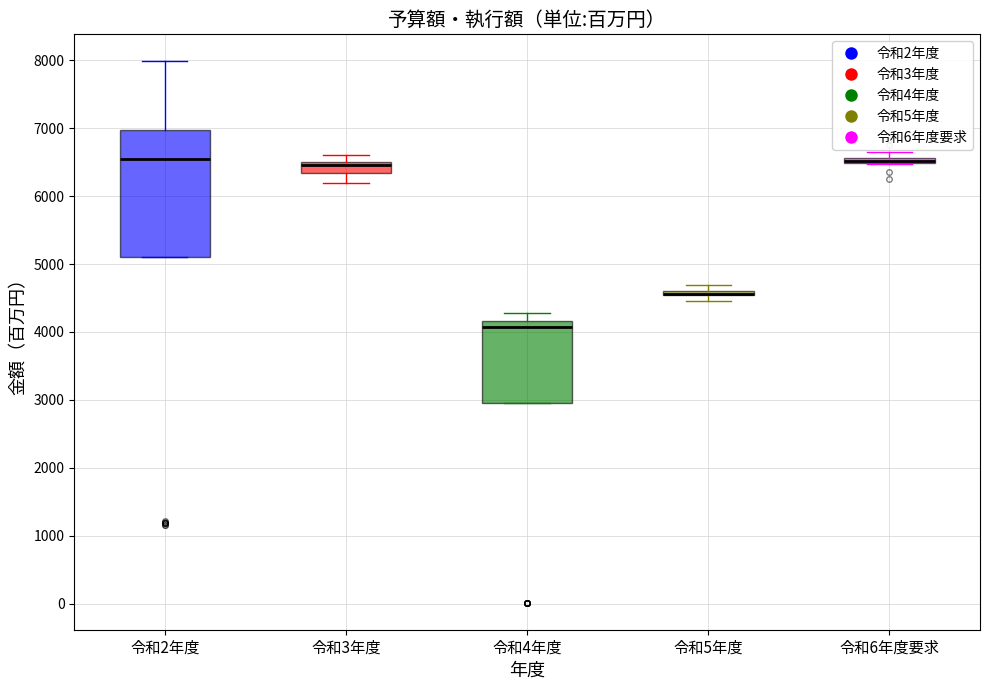

Comparing the boxes themselves (not the whiskers), which one is the tallest?

令和2年度